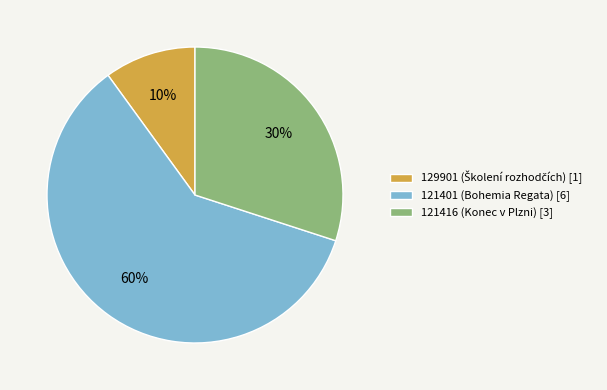

To the nearest percent, what is the combined percentage of 121416 (Konec v Plzni) [3] and 121401 (Bohemia Regata) [6]?

90%